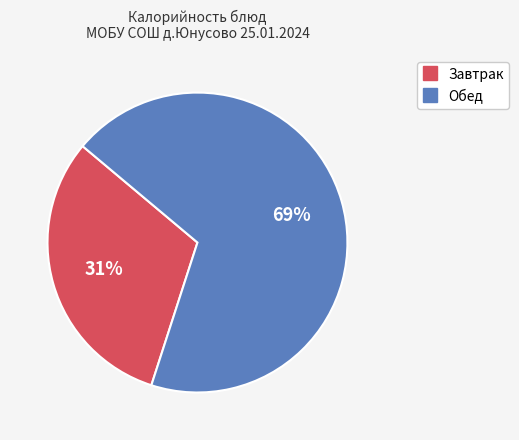

Is there any slice that represents more than half of the pie?

Yes